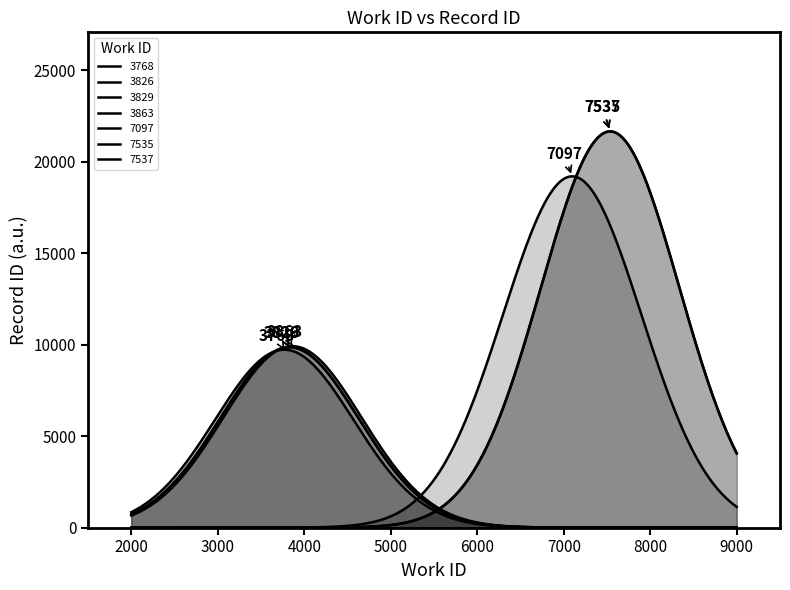

At how many categories does at least one series exceed 5826?

7